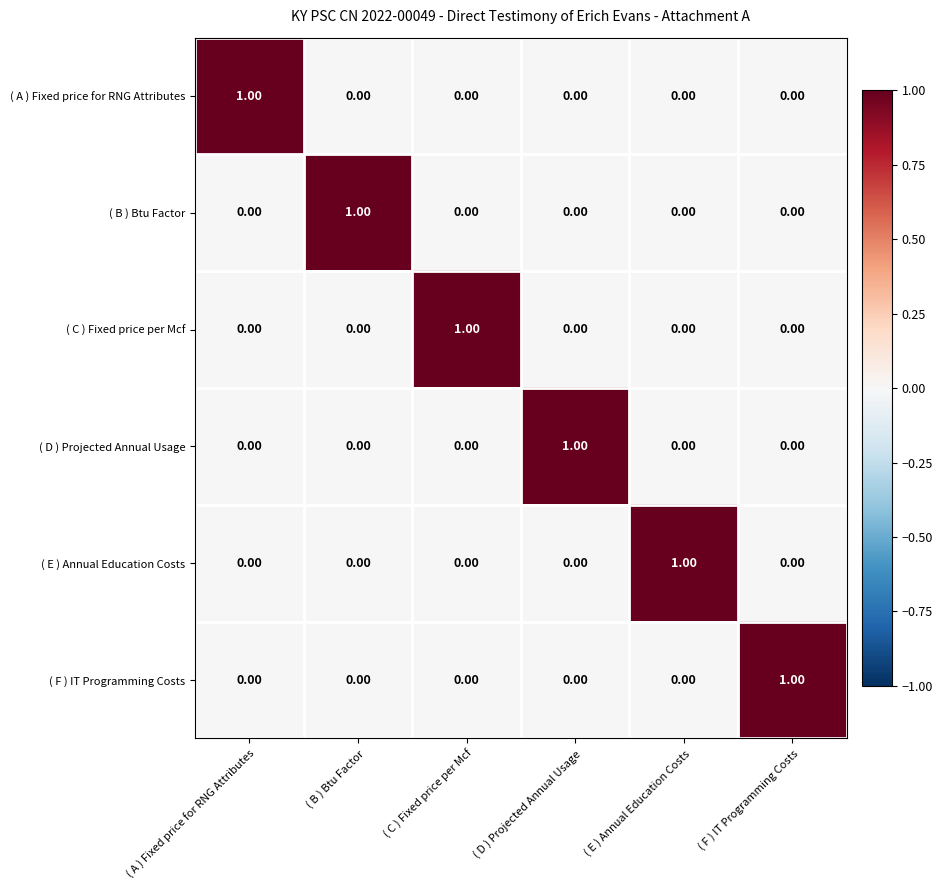

At which label does ( C ) Fixed price per Mcf reach its peak?

( C ) Fixed price per Mcf